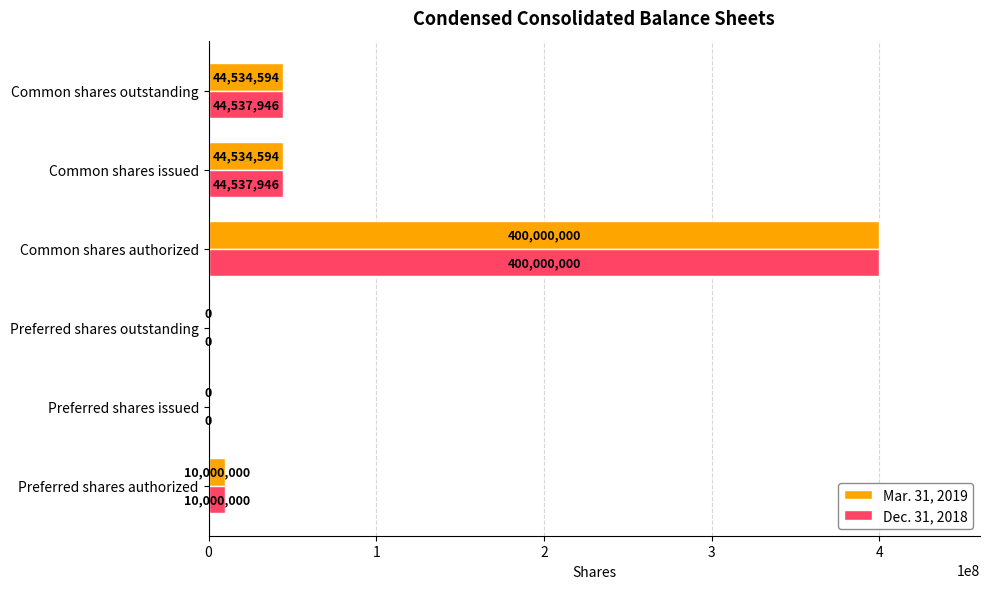

What is the greatest value displayed?

400000000